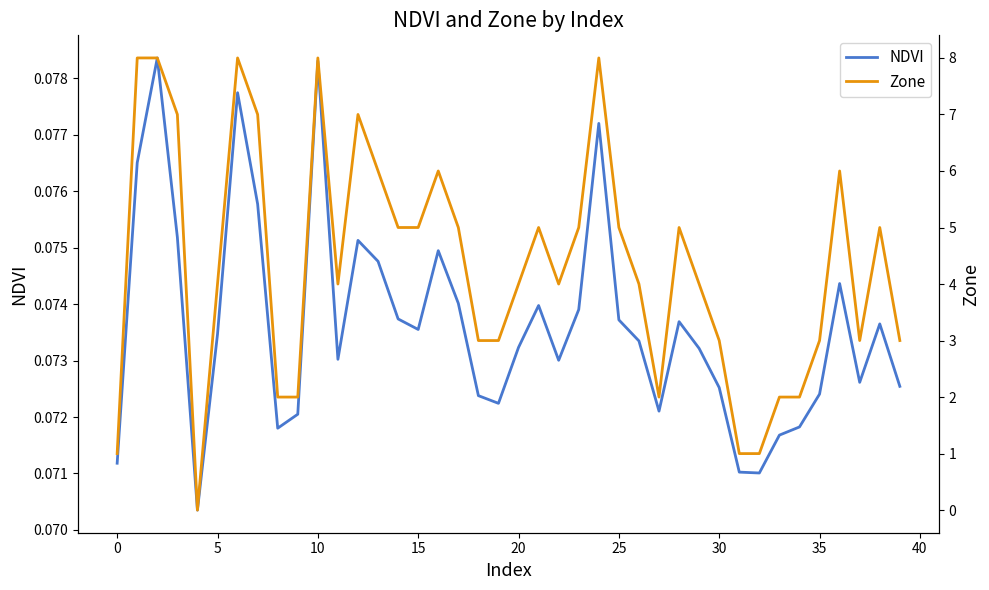

What is the average value of the NDVI series?

0.1